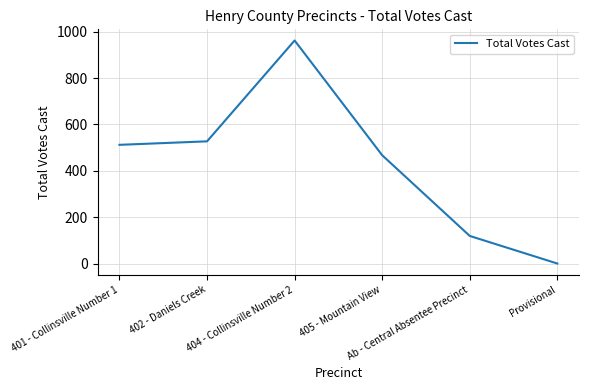

What is the difference between the maximum and minimum values?

962